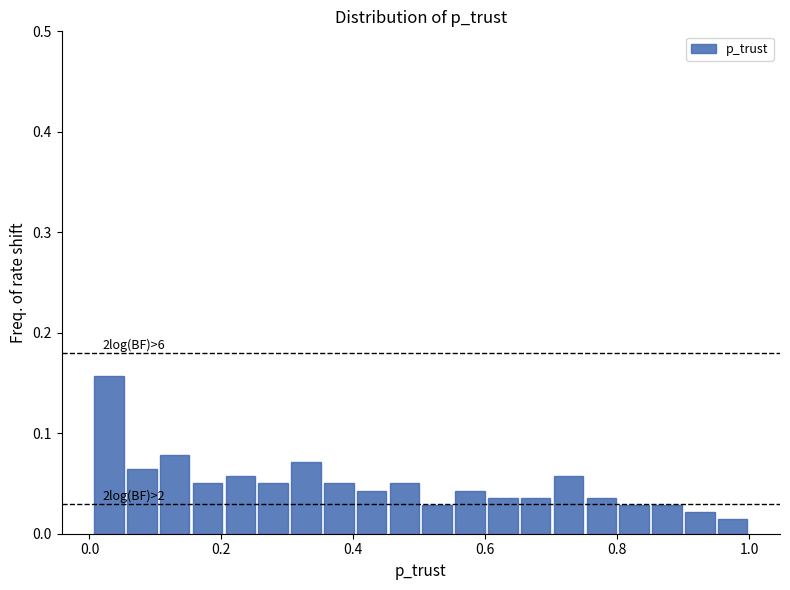

Around what value on the x-axis is the tallest bar? Give the approximate position of its centre, as read against the axis.

0.02